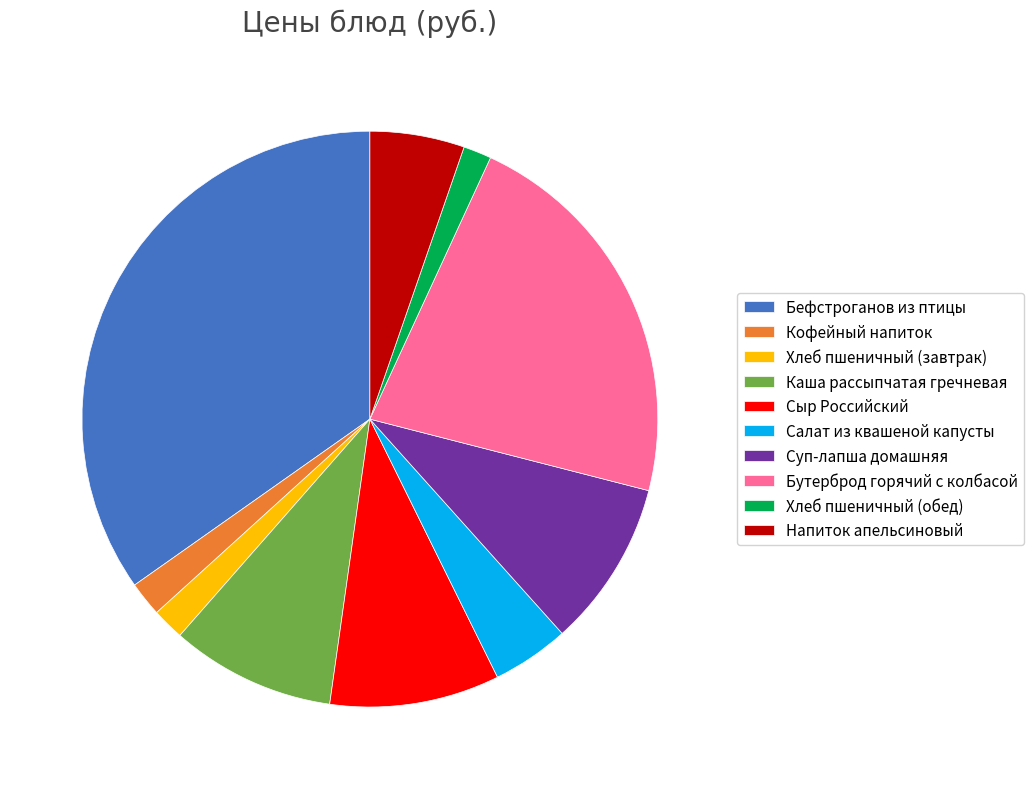

How many segments does this pie chart have?

10